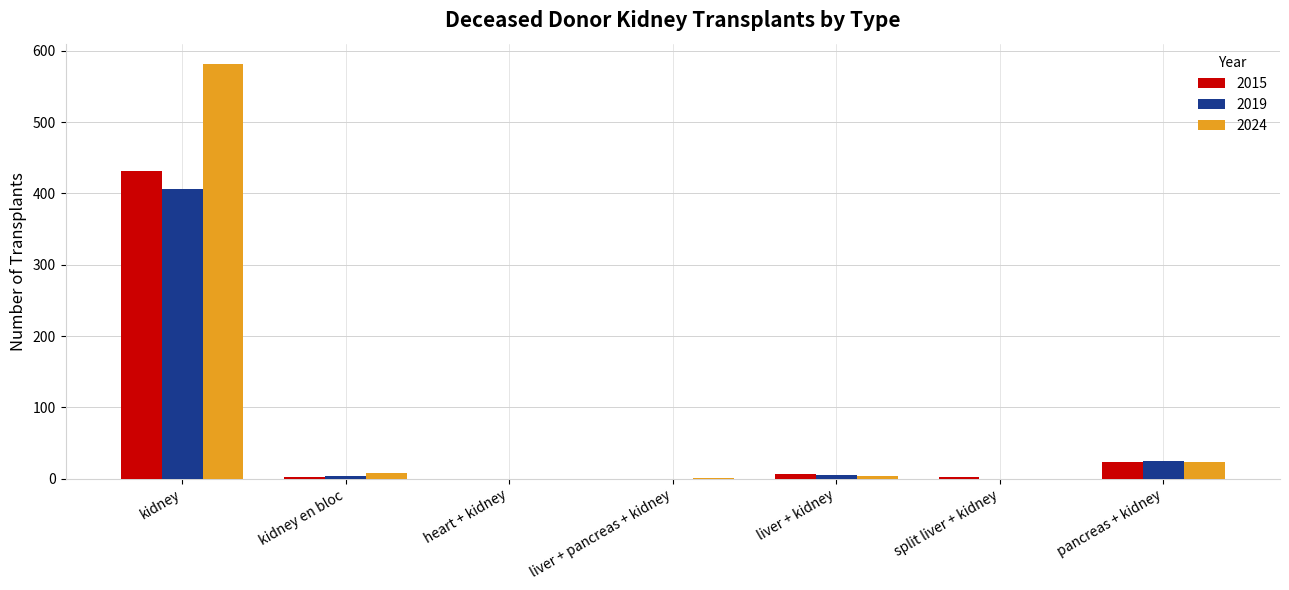

How many categories are shown in the chart?

7